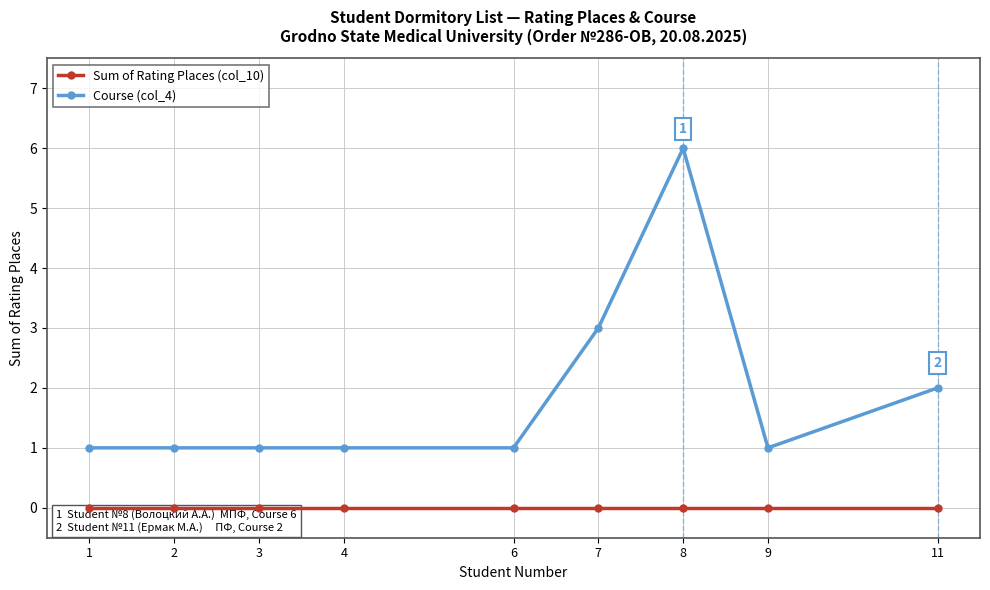

True or false: Course (col_4) and Sum of Rating Places (col_10) intersect in this chart.

False